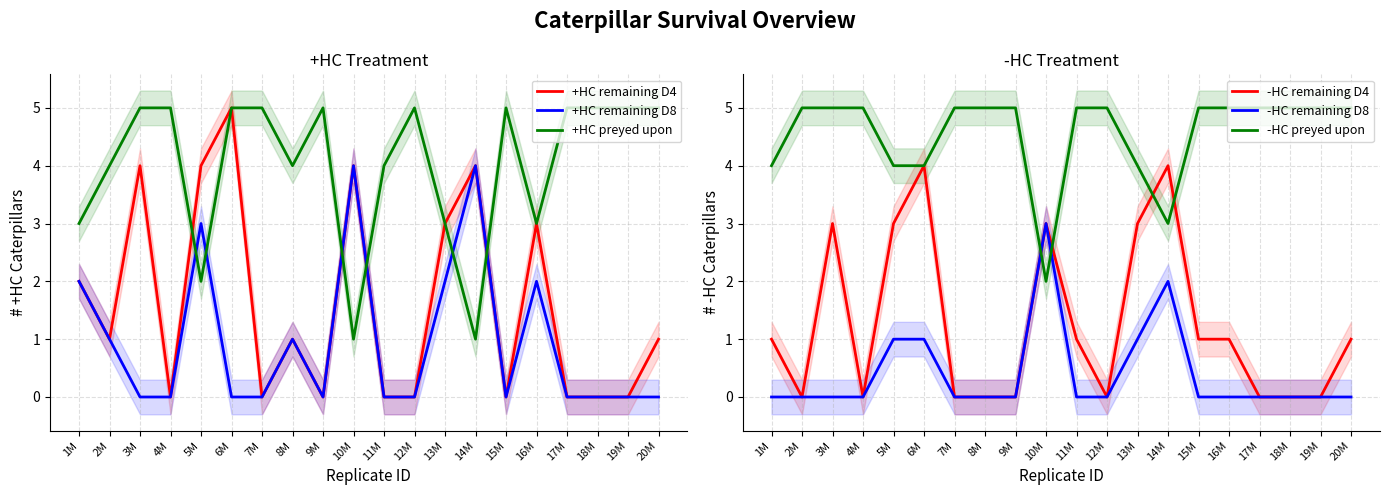

At which label does +HC remaining D4 first exceed 1?

1M